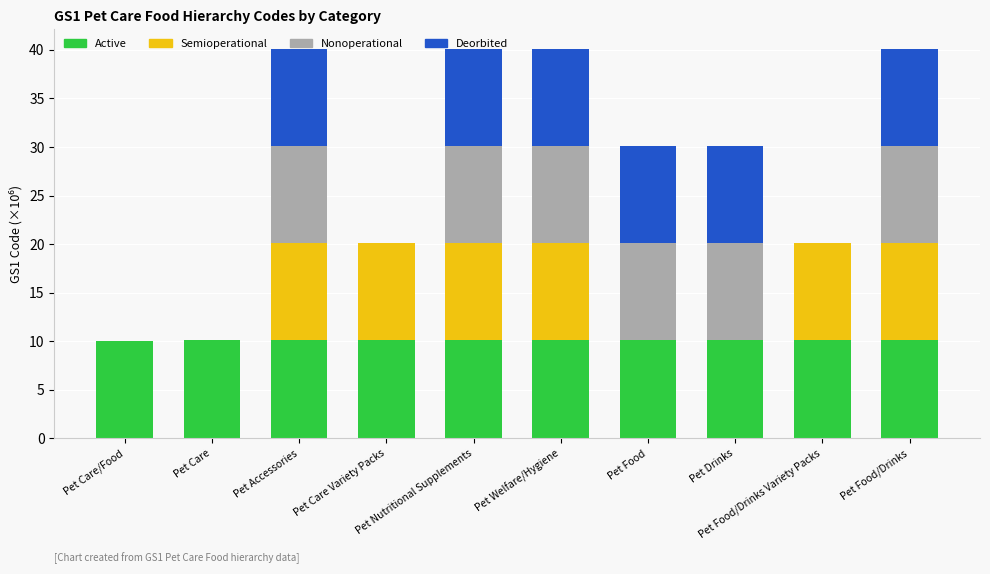

What is the maximum value for Active?

10.1